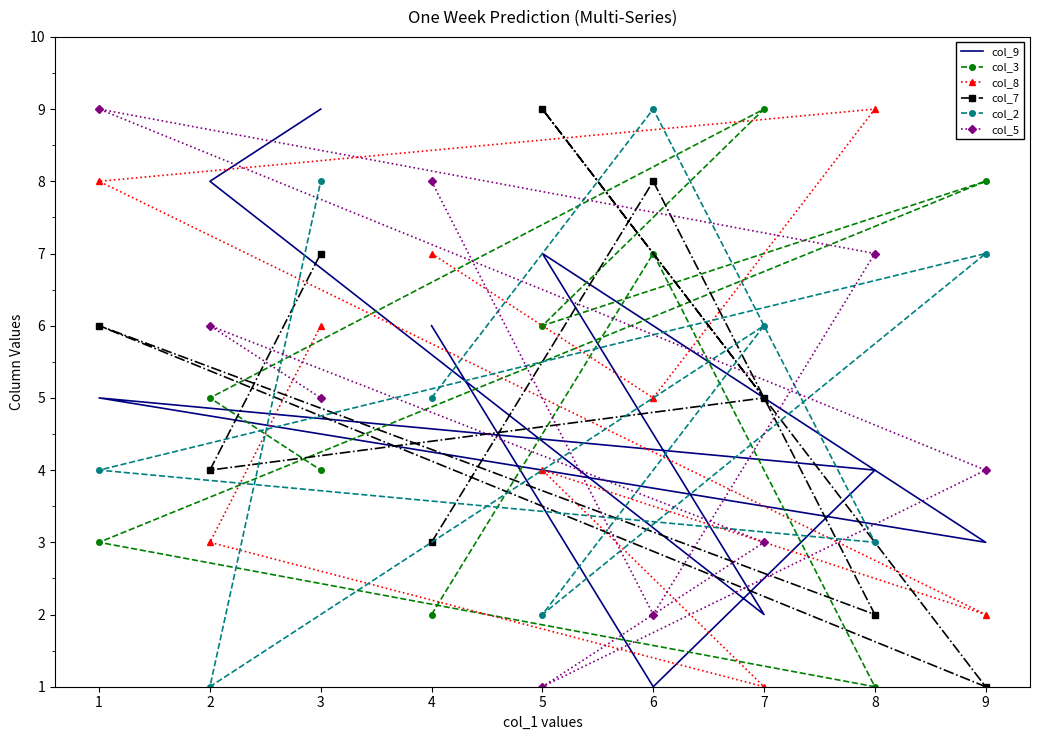

Rank the series by their maximum value, from lowest to highest.

col_9, col_3, col_8, col_7, col_2, col_5